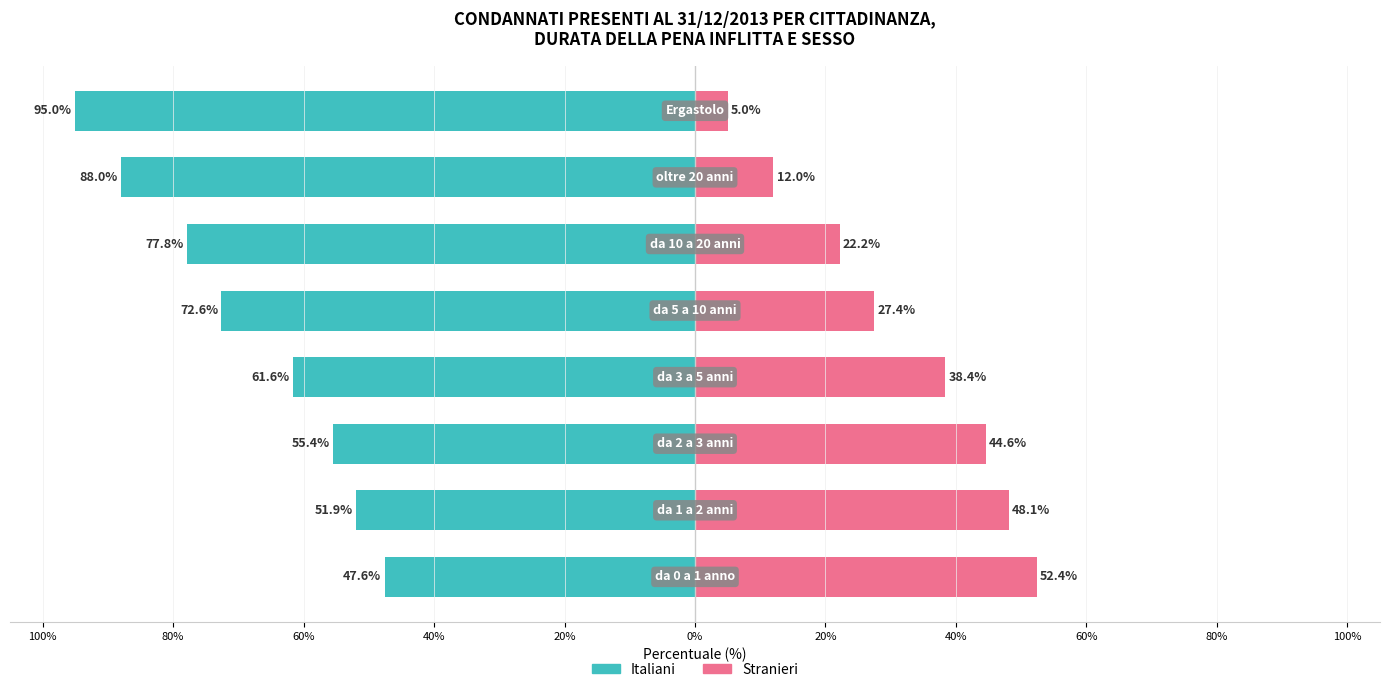

Rank the series by their average value, from highest to lowest.

Italiani, Stranieri